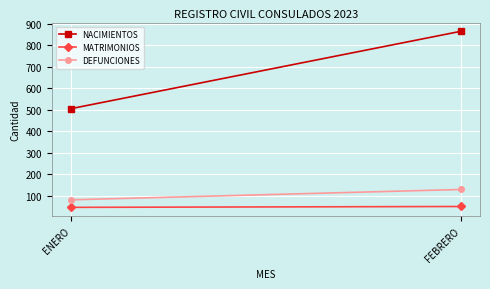

What is the difference between the MATRIMONIOS values at FEBRERO and ENERO?

4